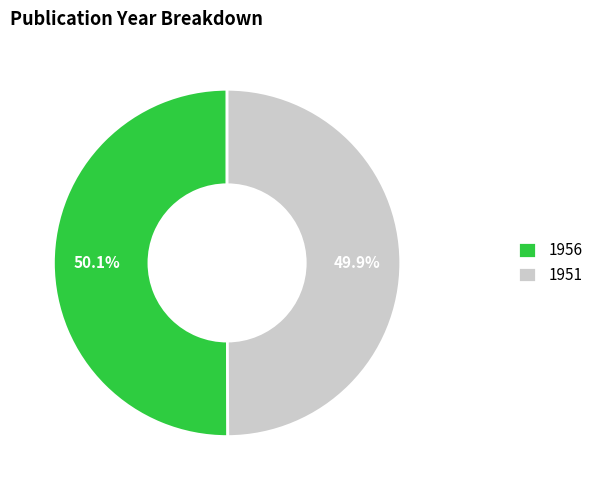

Is there any slice that represents more than half of the pie?

Yes